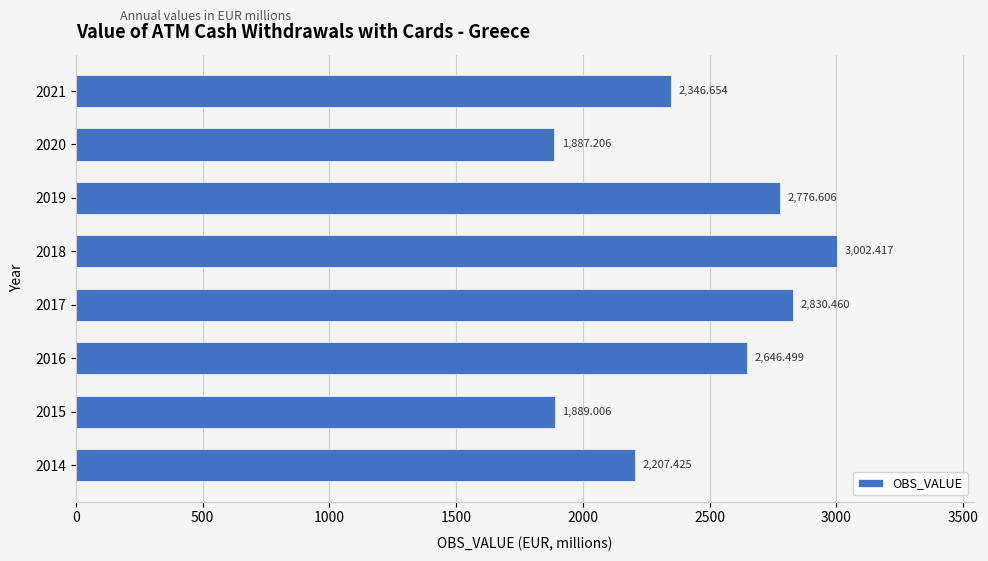

List the labels in order of value, largest first.

2018, 2017, 2019, 2016, 2021, 2014, 2015, 2020